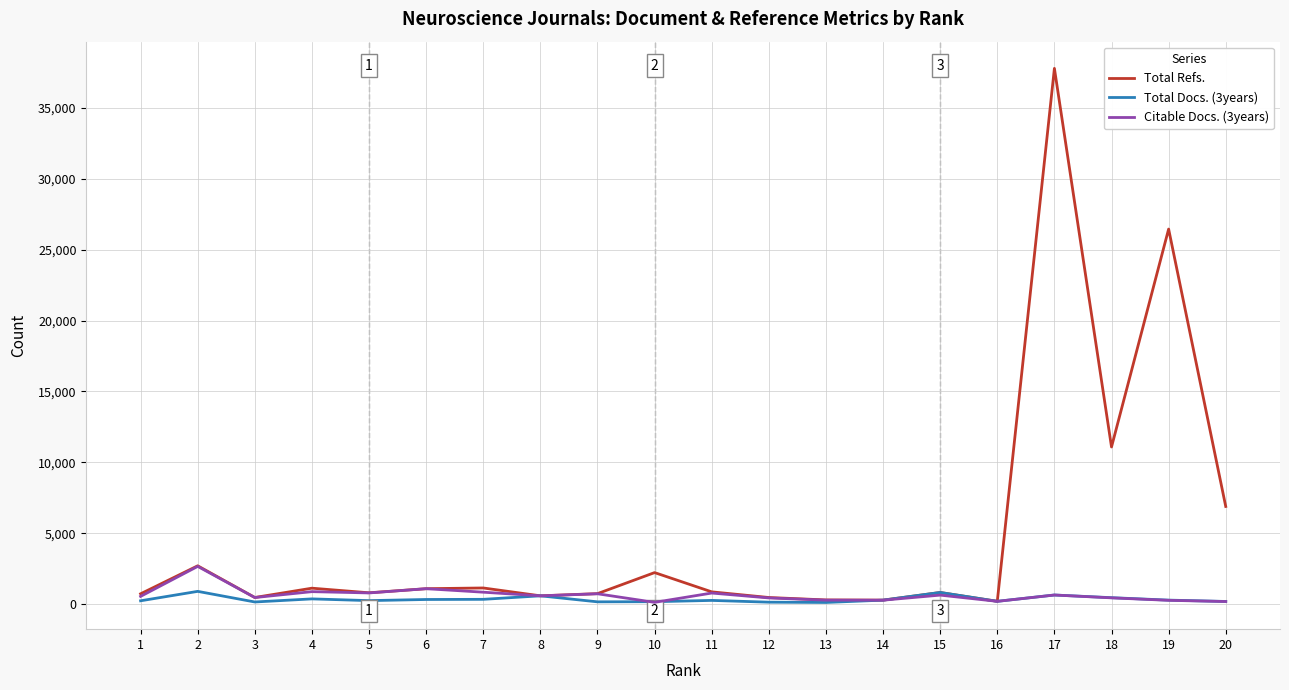

At which category is the sum across all series the highest?

17